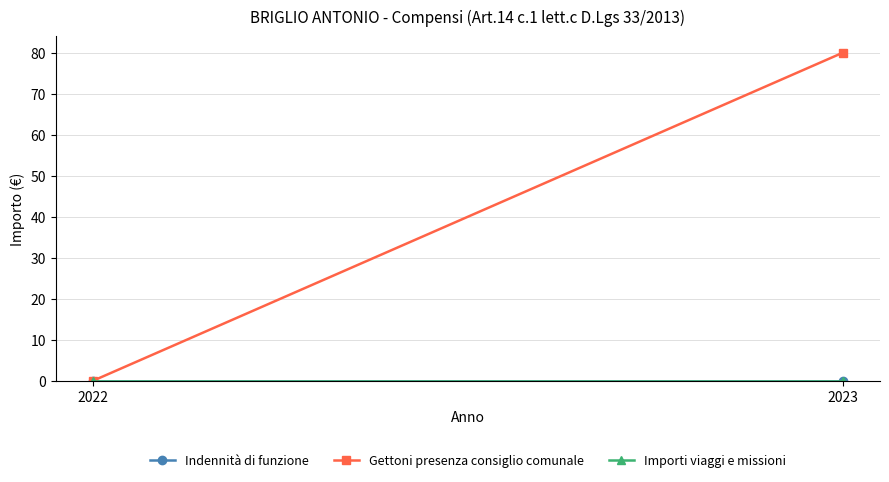

The Gettoni presenza consiglio comunale series shows 136.8 at 2023. True or false?

False